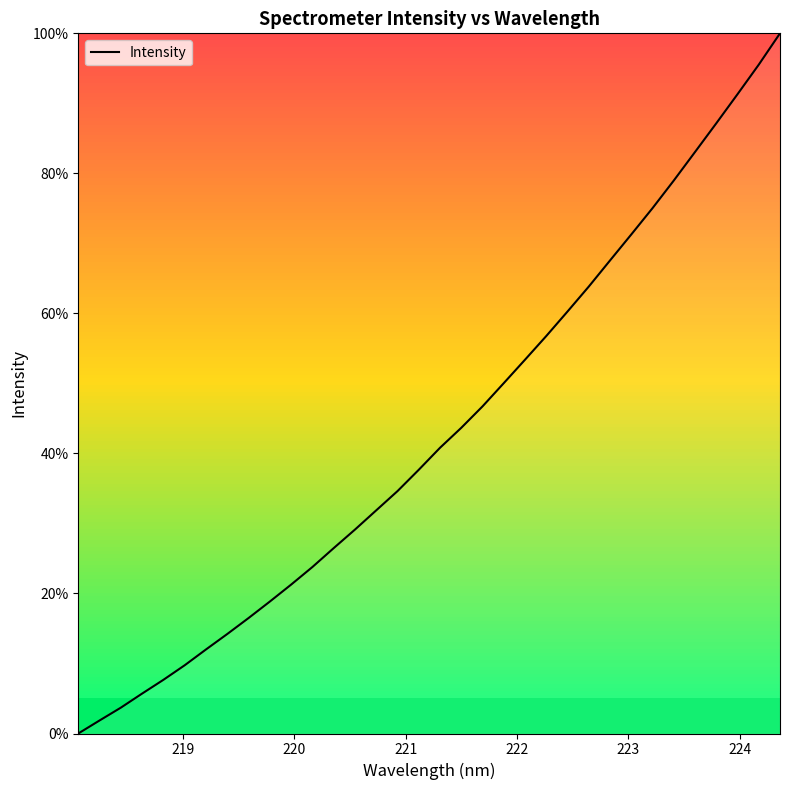

What is the difference between the maximum and minimum values?

100.0